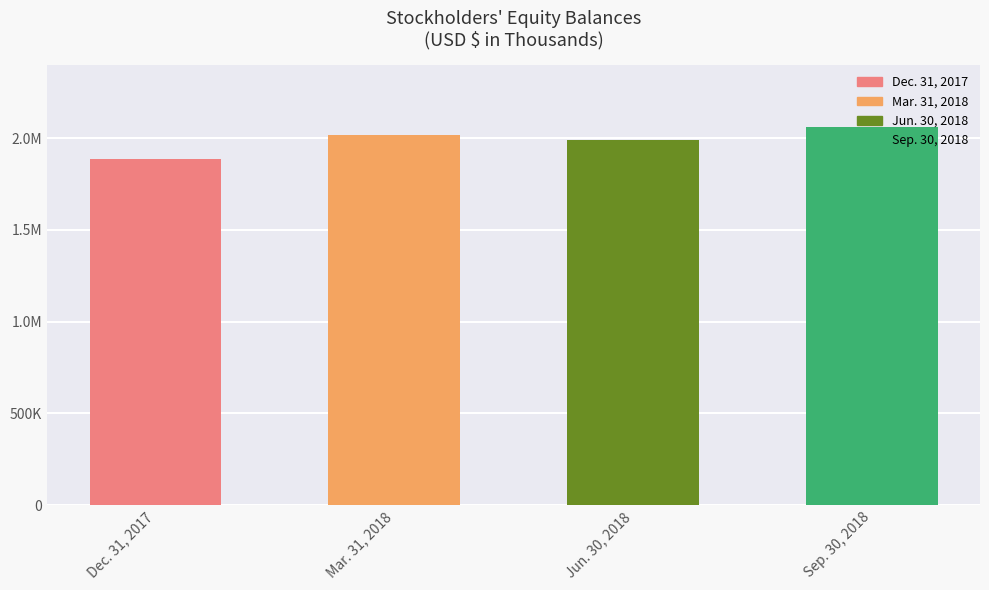

What is the average value?

1988288